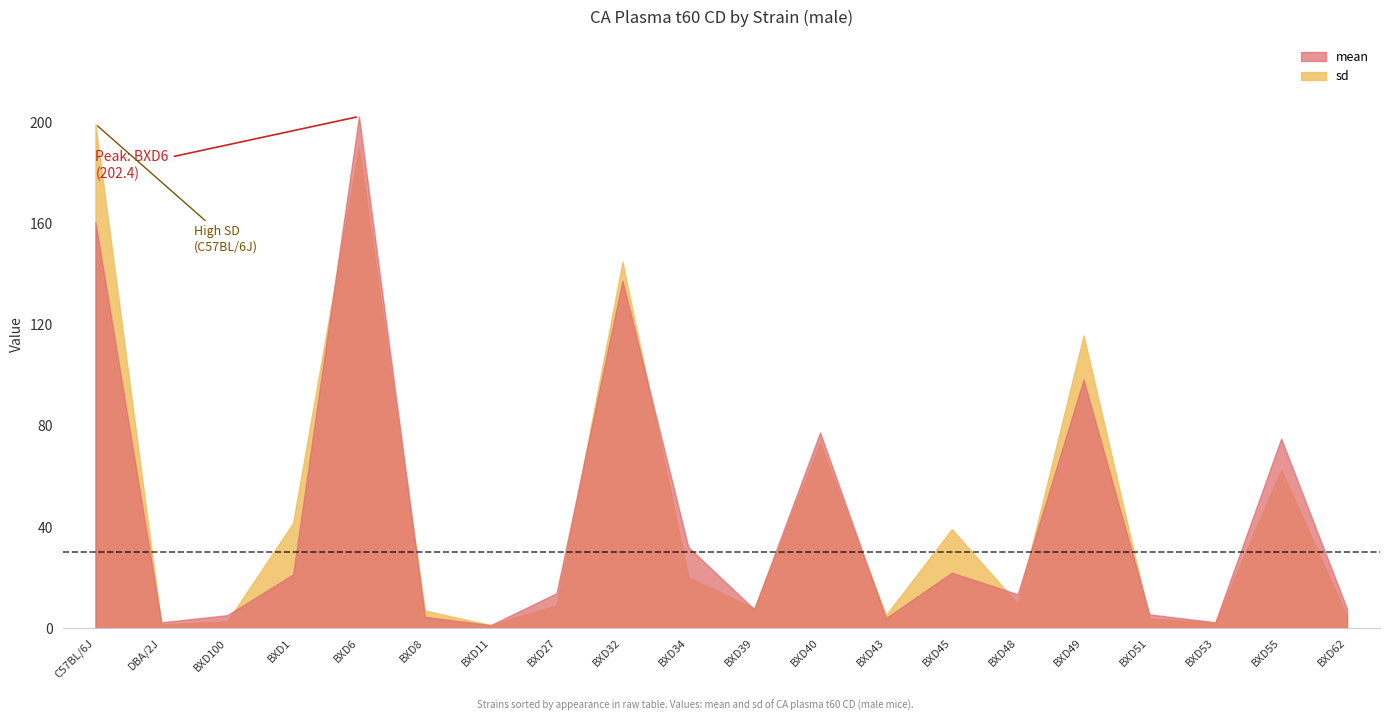

Reading left to right, what are all the values shown in this chart?

mean: C57BL/6J=160.6	DBA/2J=2.3	BXD100=5.1	BXD1=21.2	BXD6=202.4	BXD8=4.4	BXD11=1.1	BXD27=13.8	BXD32=137.4	BXD34=32.0	BXD39=7.4	BXD40=77.3	BXD43=3.9	BXD45=21.9	BXD48=13.3	BXD49=98.2	BXD51=5.4	BXD53=2.3	BXD55=74.9	BXD62=7.5
sd: C57BL/6J=199.4	DBA/2J=1.4	BXD100=2.6	BXD1=41.6	BXD6=190.1	BXD8=6.9	BXD11=1.1	BXD27=9.0	BXD32=144.9	BXD34=20.1	BXD39=7.7	BXD40=73.2	BXD43=5.1	BXD45=39.1	BXD48=9.6	BXD49=115.8	BXD51=3.7	BXD53=2.1	BXD55=62.5	BXD62=4.4